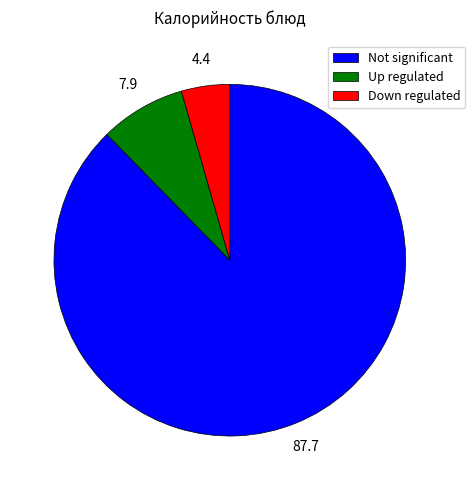

Does any single category account for the majority?

Yes